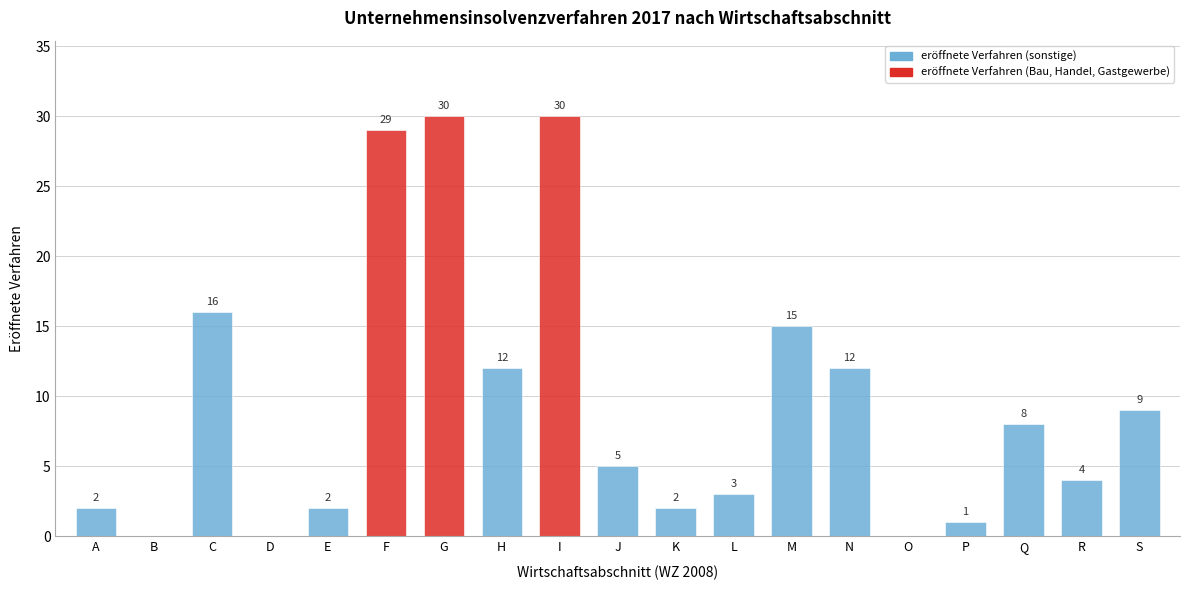

What is the sum of all values?

180